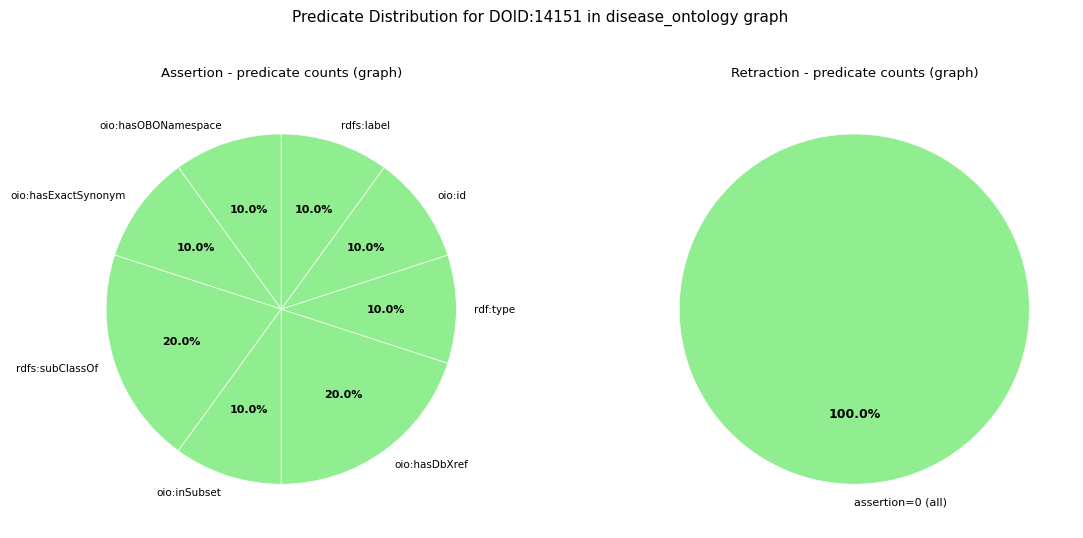

Rank the categories by value from lowest to highest.

oio:hasOBONamespace, oio:hasExactSynonym, oio:inSubset, rdf:type, oio:id, rdfs:label, rdfs:subClassOf, oio:hasDbXref